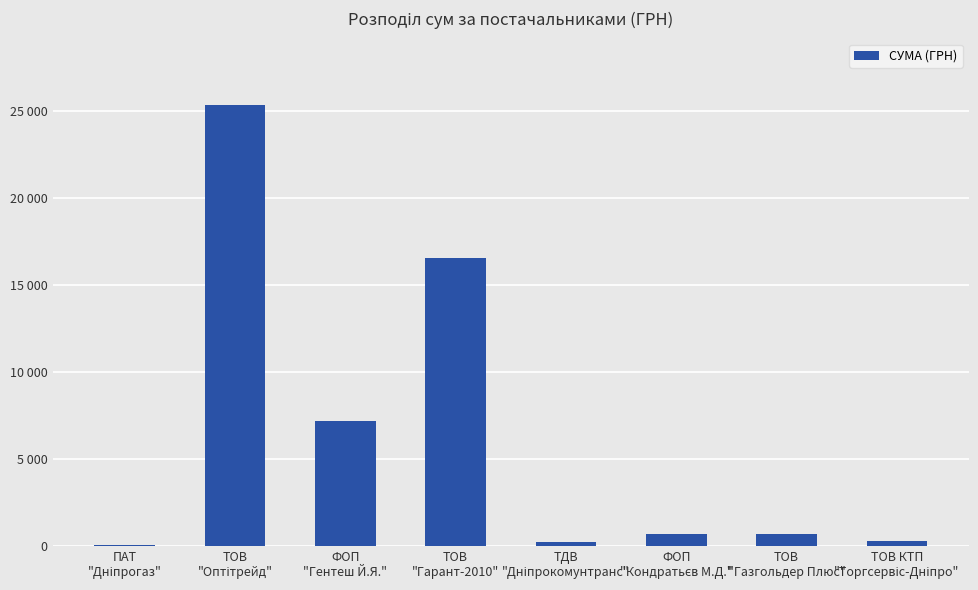

Are the bars horizontal?

No